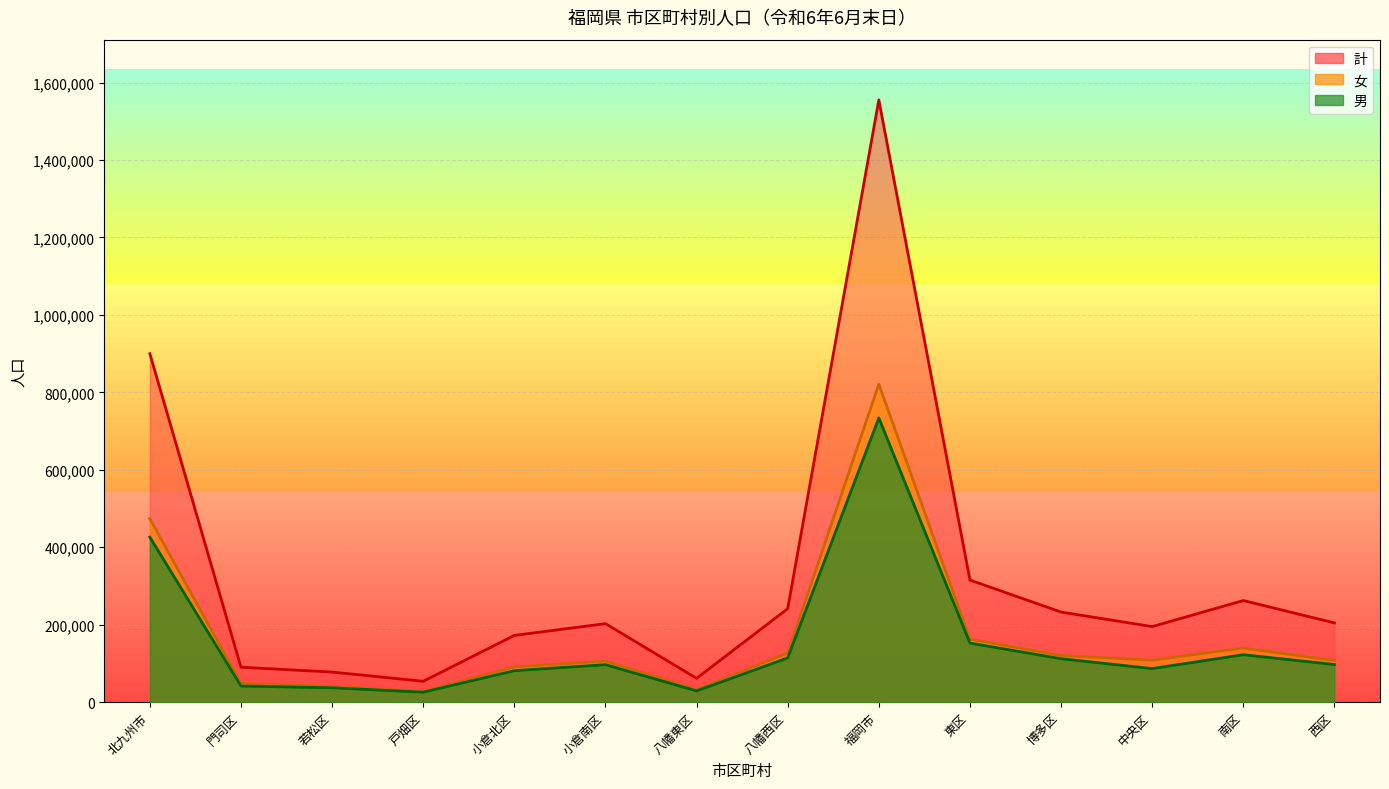

Reading right to left, what are all the values shown in this chart?

男: 97197	122573	86755	112263	152624	734090	114401	29093	96872	81335	25793	37108	41645	426247
女: 107502	139885	108359	120459	162749	821219	126979	32445	105881	91020	28122	40608	48652	473707
計: 204699	262458	195114	232722	315373	1555309	241380	61538	202753	172355	53915	77716	90297	899954